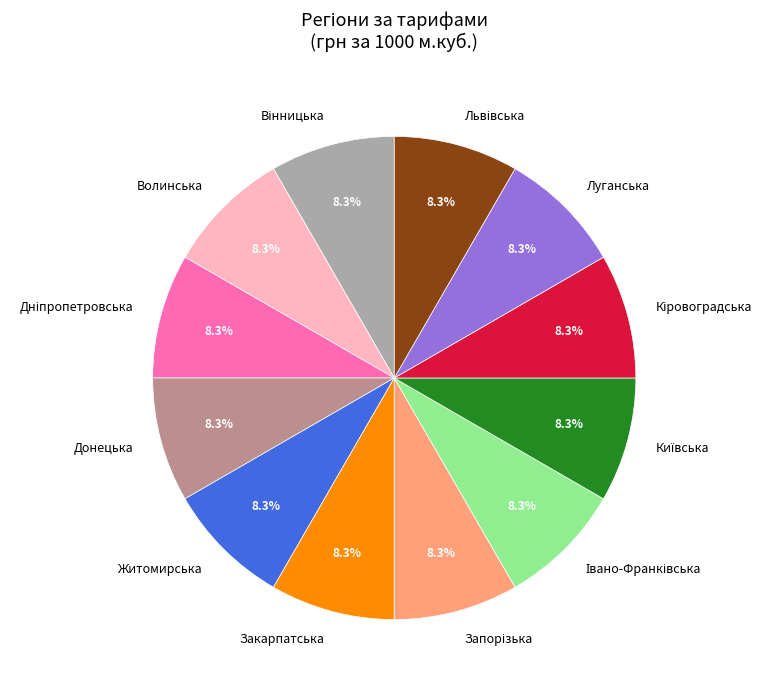

How many segments does this pie chart have?

12